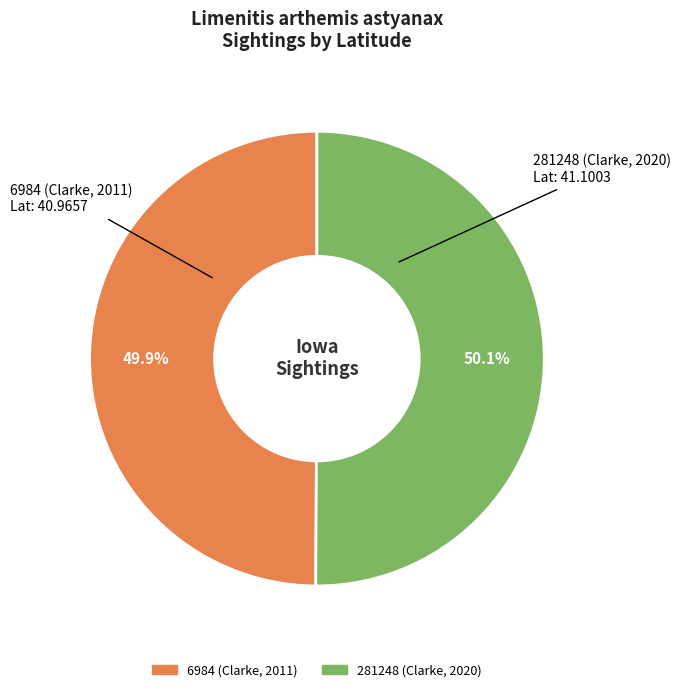

What is the ratio of the value at 281248 (Clarke, 2020) to the value at 6984 (Clarke, 2011)?

1.0